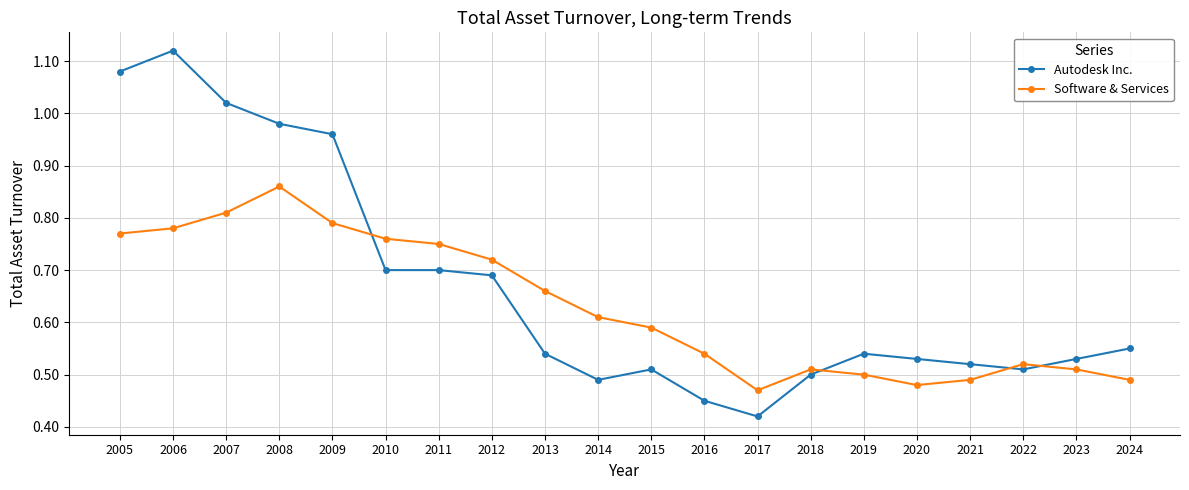

At which label is Autodesk Inc. closest to 0?

2017